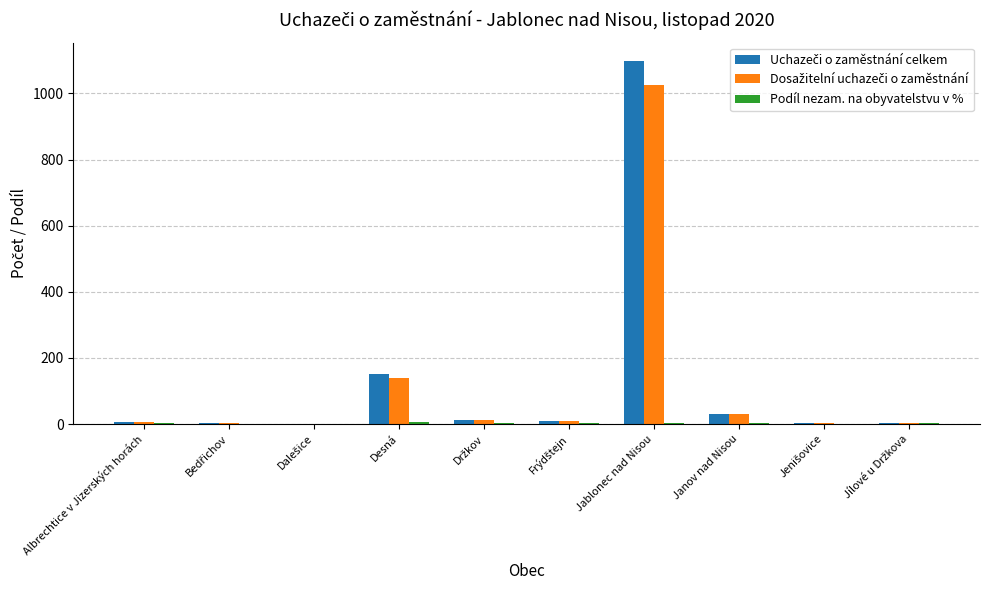

What is the maximum value shown in the chart?

1099.0